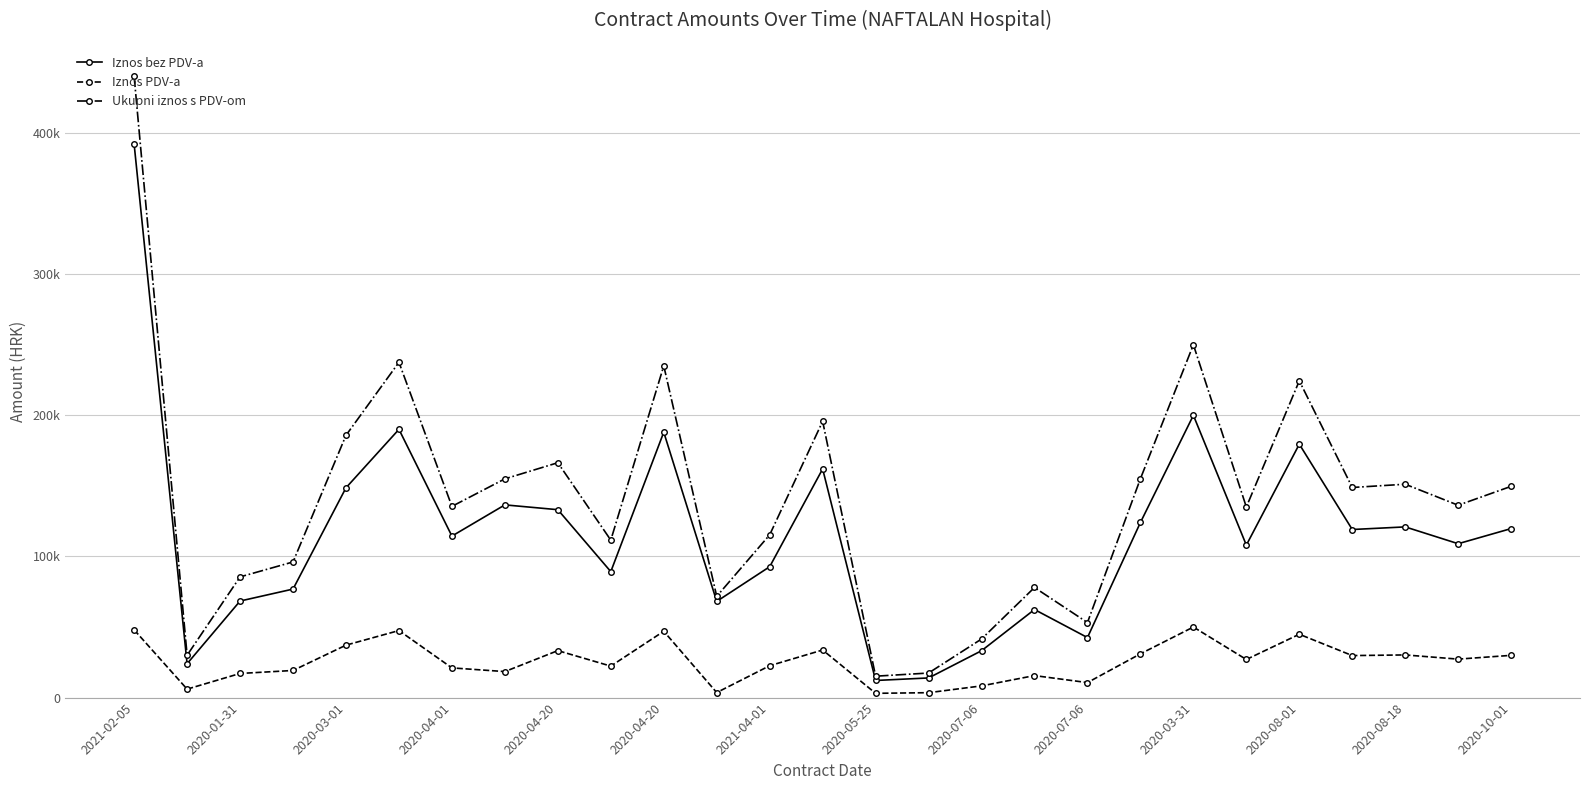

What are all the series names shown in the legend?

Iznos bez PDV-a, Iznos PDV-a, Ukupni iznos s PDV-om